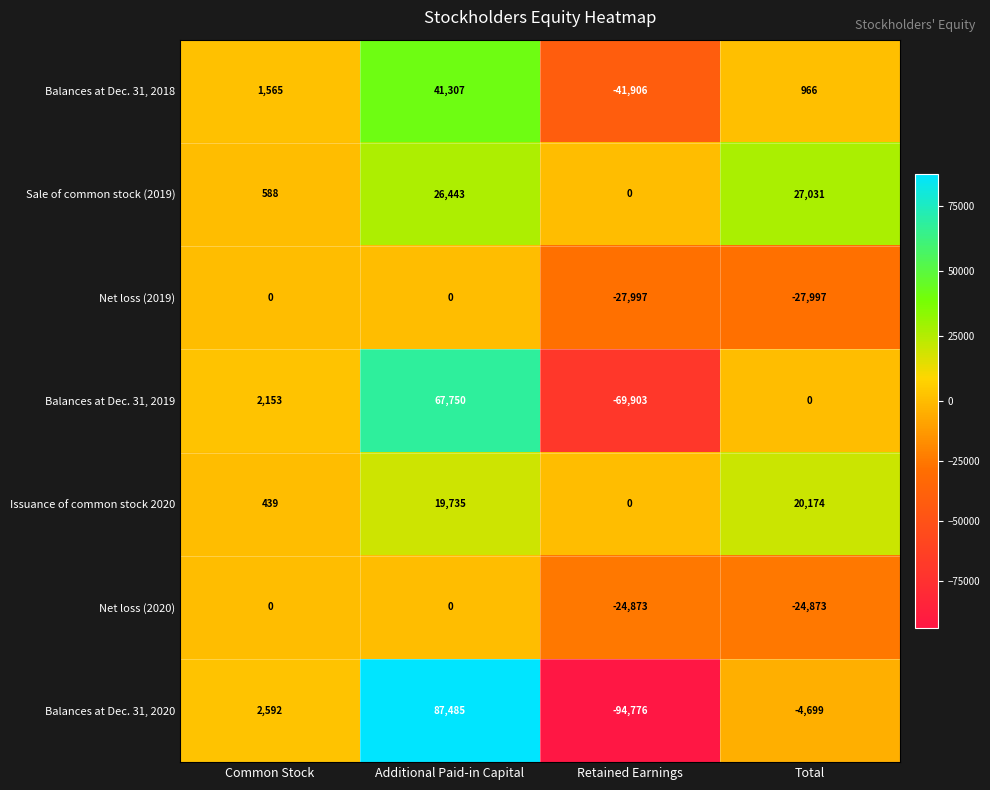

At Total, list the series in order from largest to smallest.

Sale of common stock (2019), Issuance of common stock 2020, Balances at Dec. 31, 2018, Balances at Dec. 31, 2019, Balances at Dec. 31, 2020, Net loss (2020), Net loss (2019)